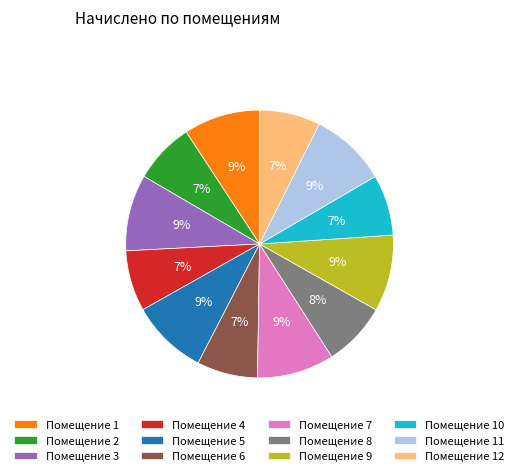

Does Помещение 6 account for over 50% of the chart?

No